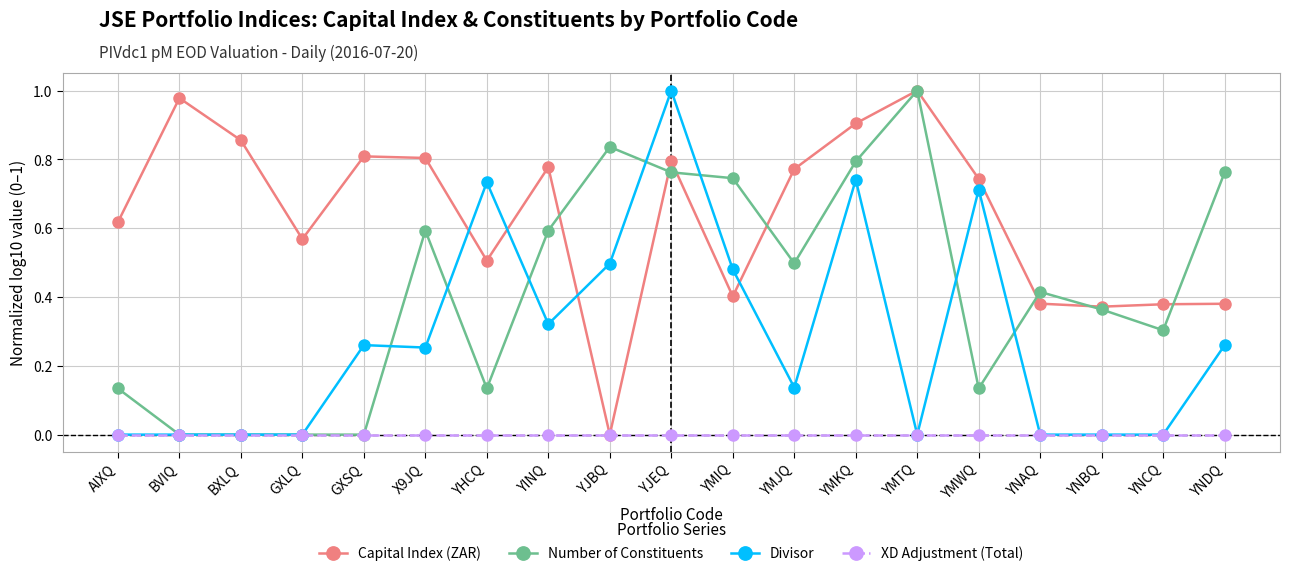

Between BVIQ and YMJQ, which series saw the biggest shift?

Number of Constituents